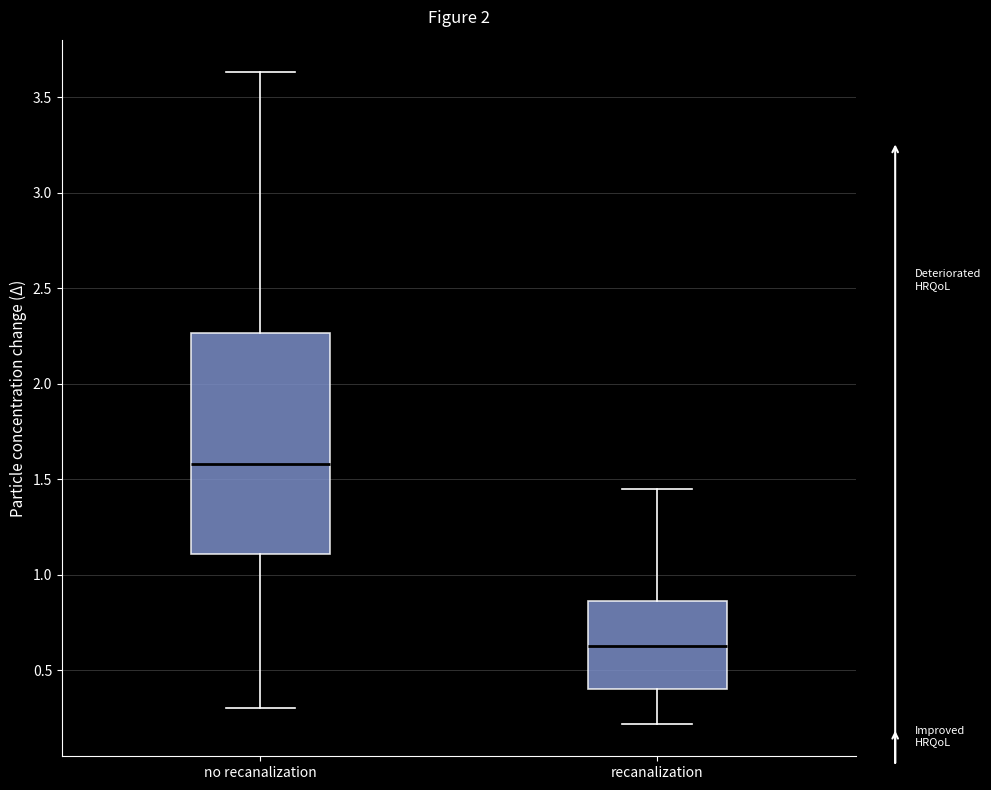

Reading left to right, read every box against the y-axis: the position of its median line, the range the box covers, and the ends of its whiskers. The values are not printed on the chart, so give them approximately, as read against the axis.

no recanalization: median 1.60, box 1.10 to 2.25, whiskers 0.30 to 3.65
recanalization: median 0.65, box 0.40 to 0.85, whiskers 0.20 to 1.45